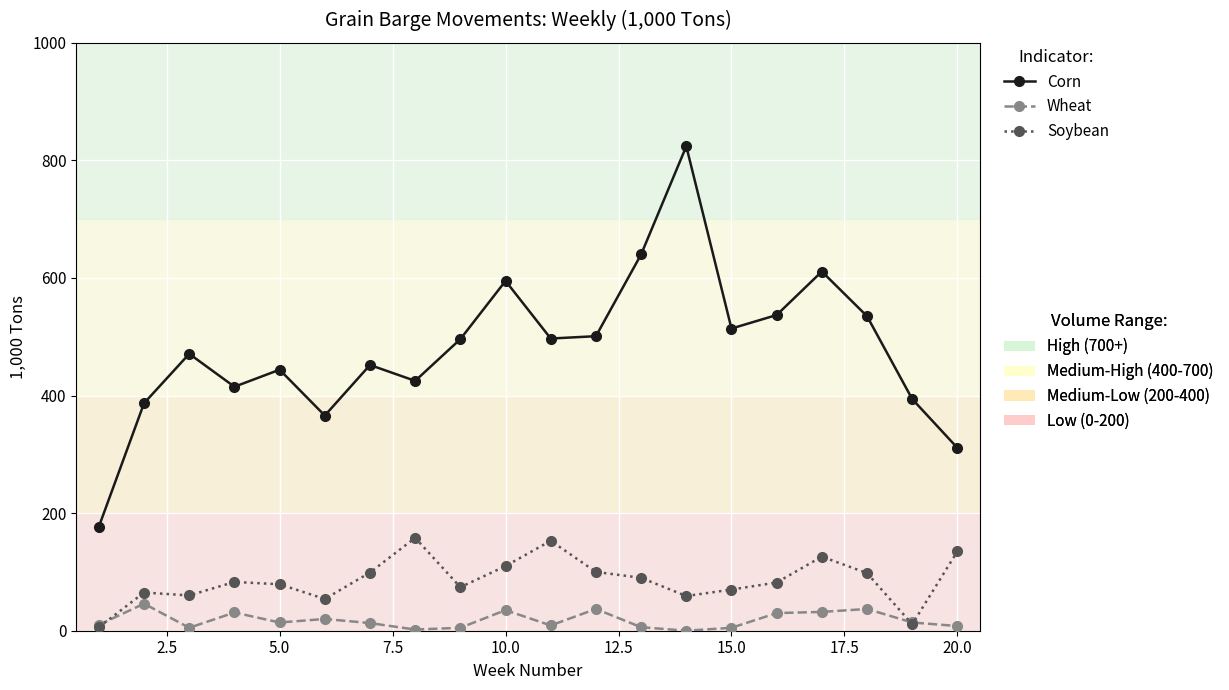

How many lines are shown in the chart?

3